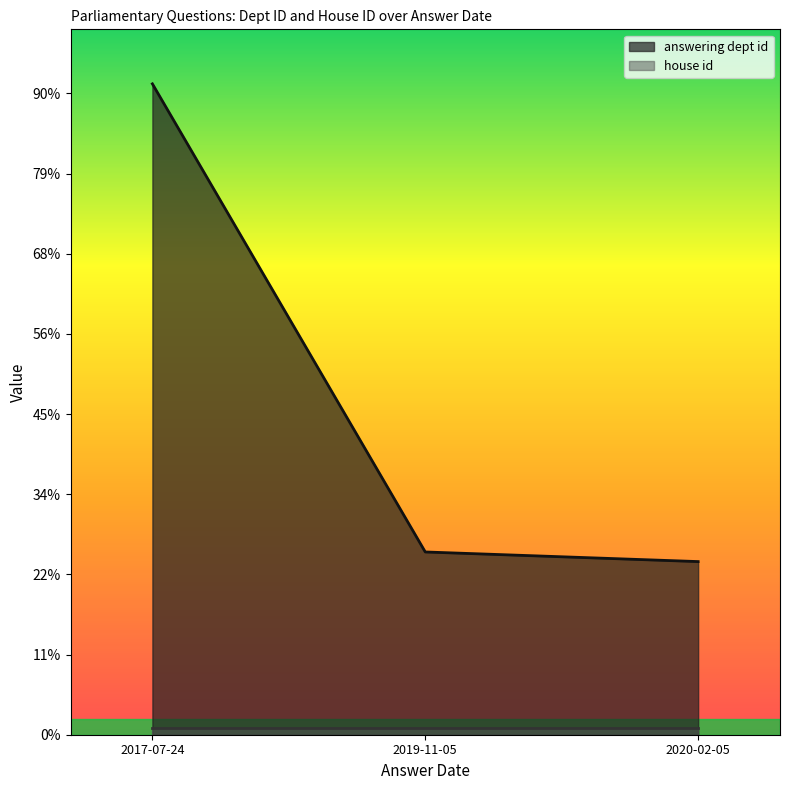

Which series has the largest range (max minus min)?

answering dept id